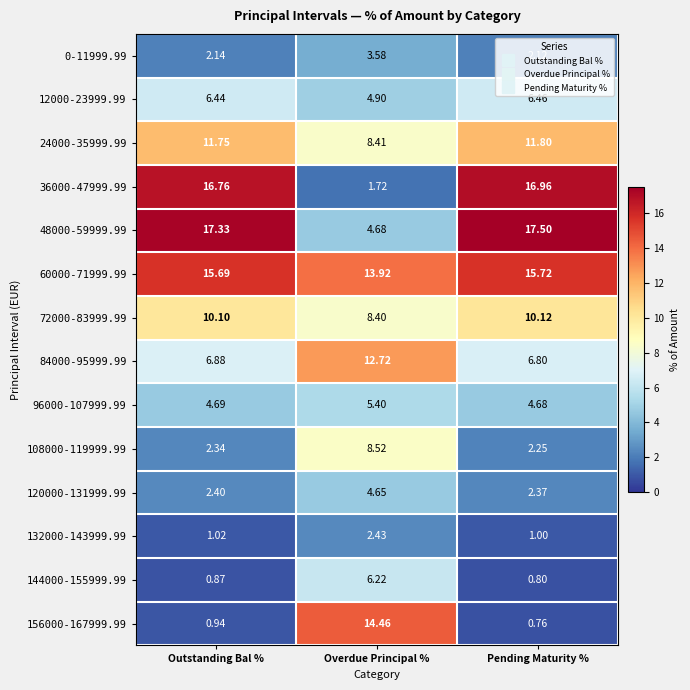

Rank the categories by 108000-119999.99 value from highest to lowest.

Overdue Principal %, Outstanding Bal %, Pending Maturity %